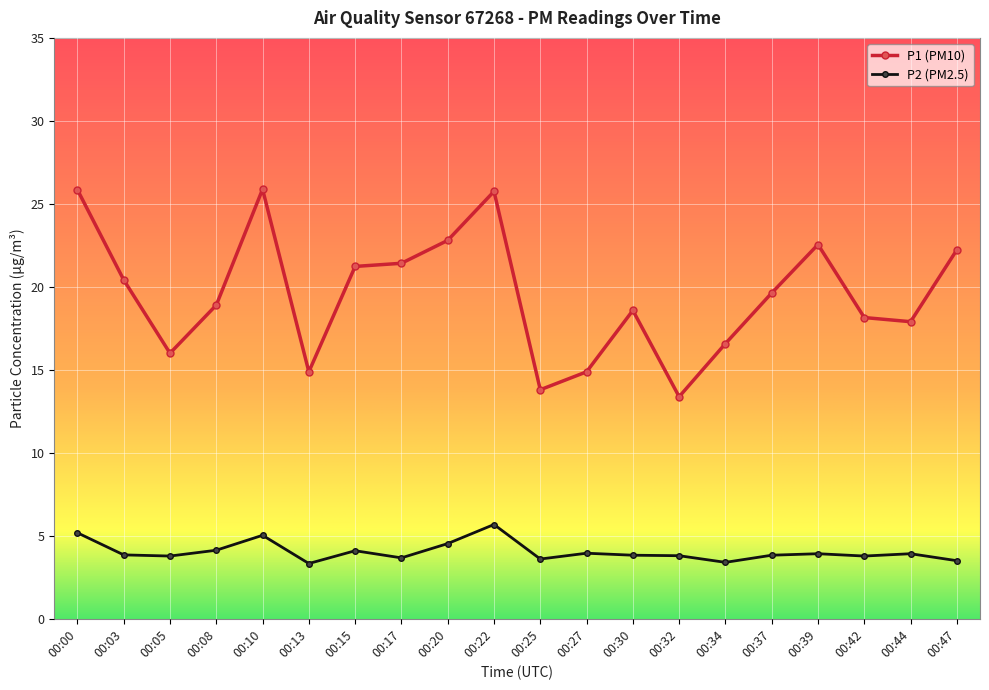

Rank the series by their average value, from highest to lowest.

P1 (PM10), P2 (PM2.5)